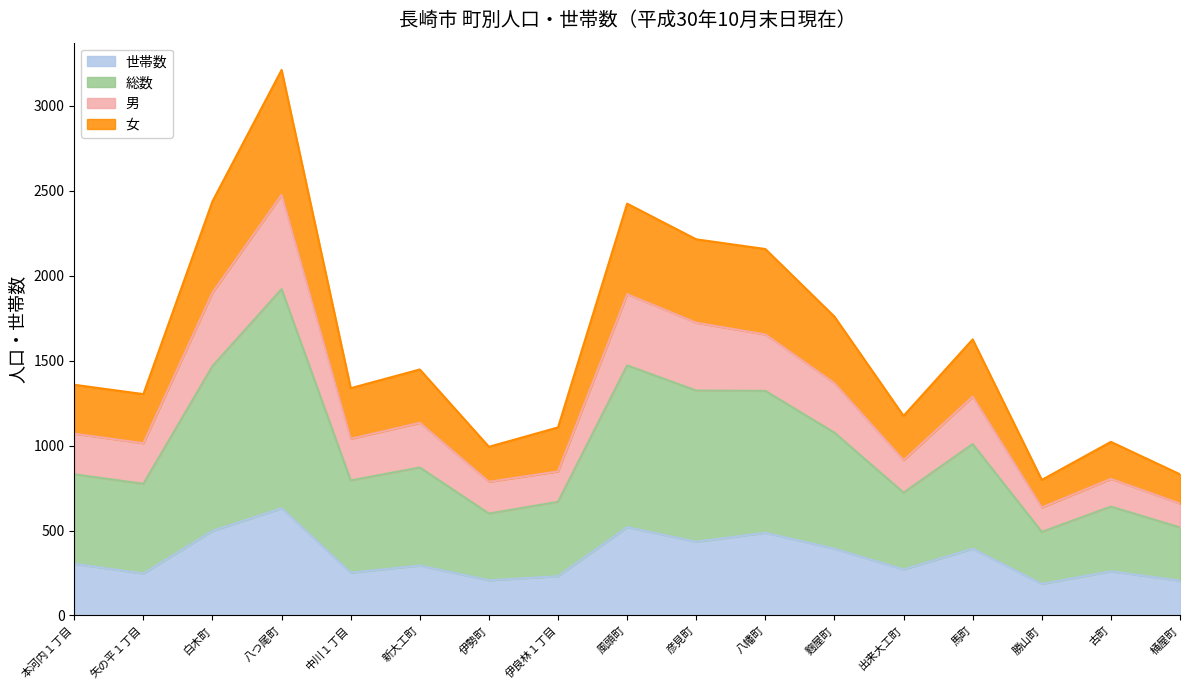

What value does the 世帯数 series have at 風頭町?

520